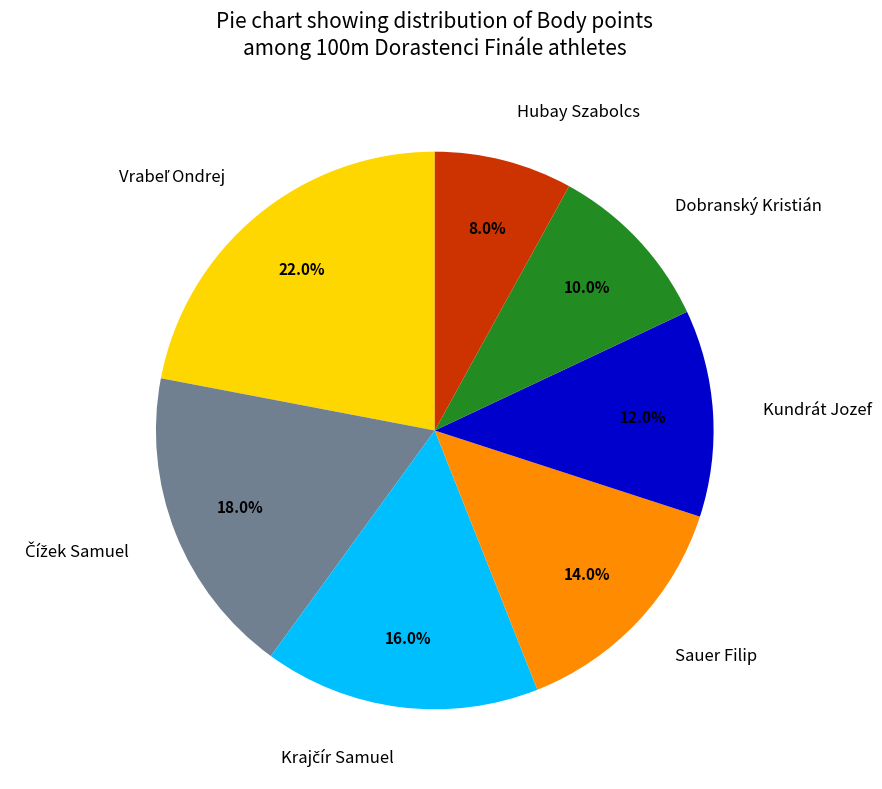

Approximately how many times larger is the value at Sauer Filip compared to Dobranský Kristián?

1.4